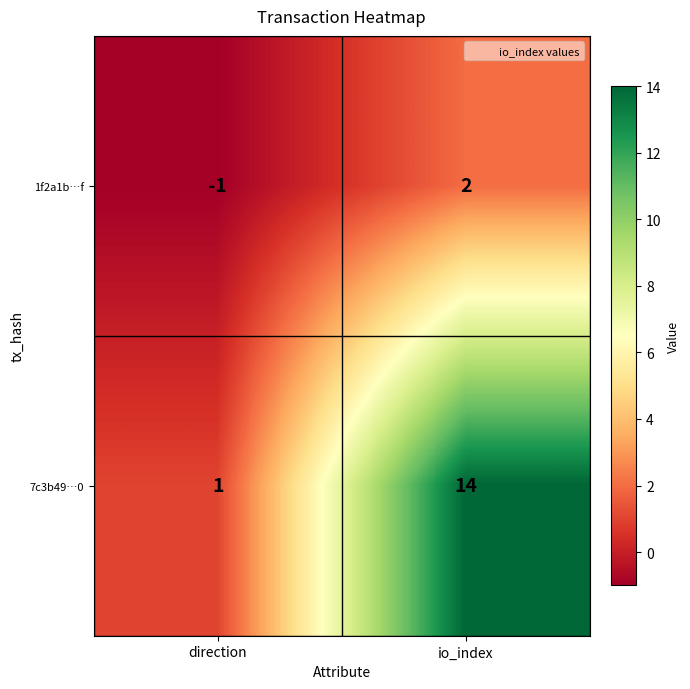

Rank the series by their maximum value, from highest to lowest.

7c3b49…0, 1f2a1b…f